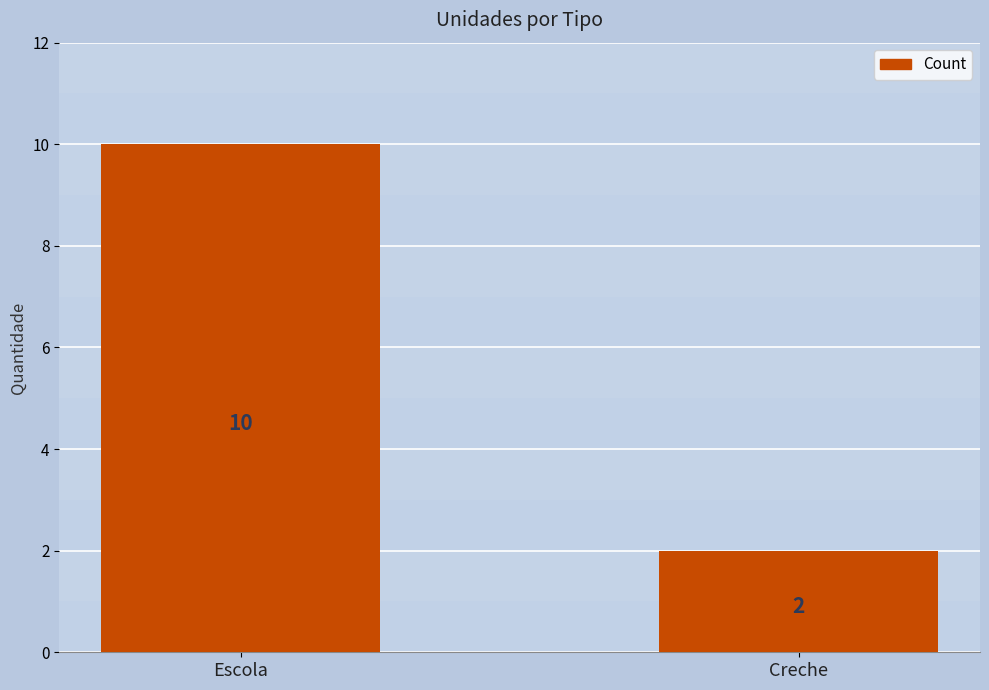

List the labels in order of value, largest first.

Escola, Creche